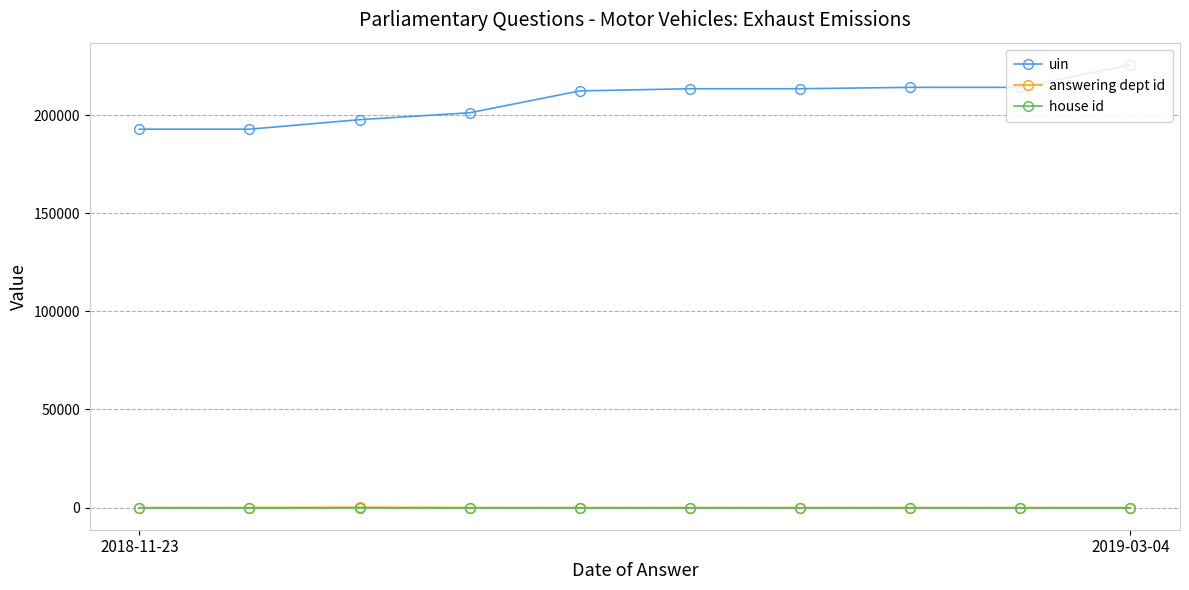

Which series has the largest total across all categories?

uin